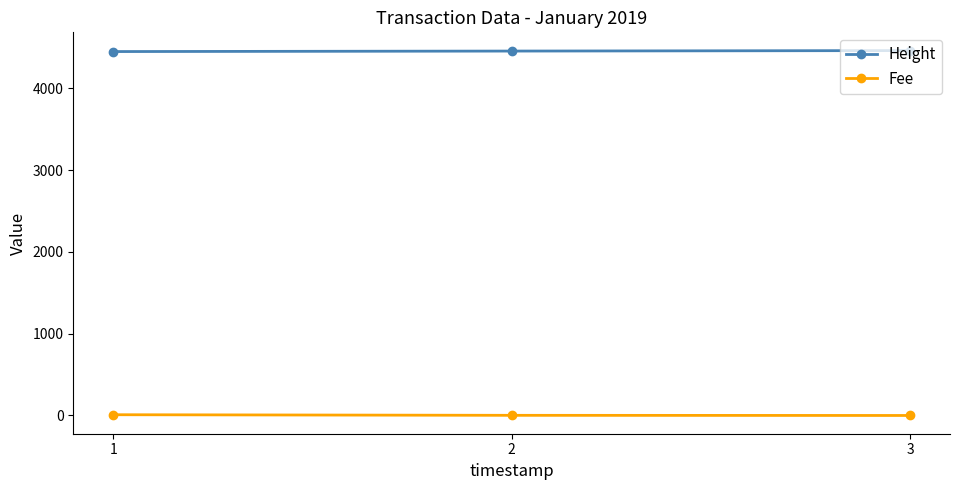

List the series in order of their overall mean, highest first.

Height, Fee